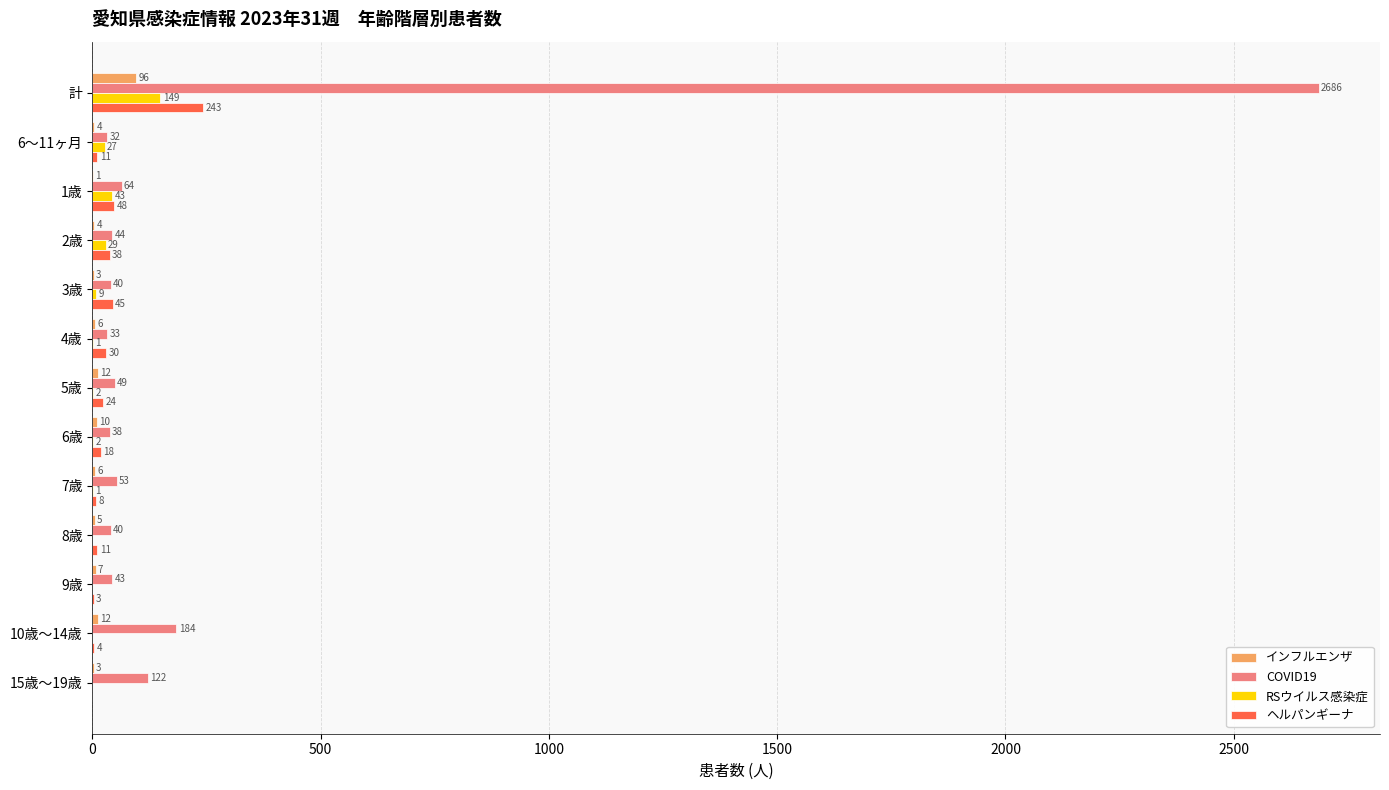

What is the sum of the COVID19 values at 6歳 and 5歳?

87